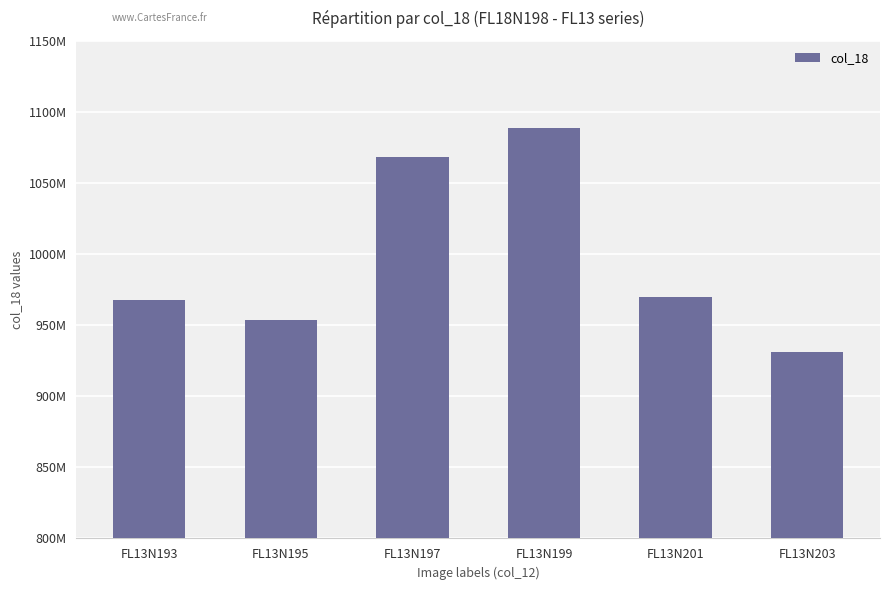

Reading right to left, transcribe all the data shown in this chart.

FL13N203=931321975	FL13N201=969908162	FL13N199=1088589432	FL13N197=1068371638	FL13N195=953668522	FL13N193=967699600